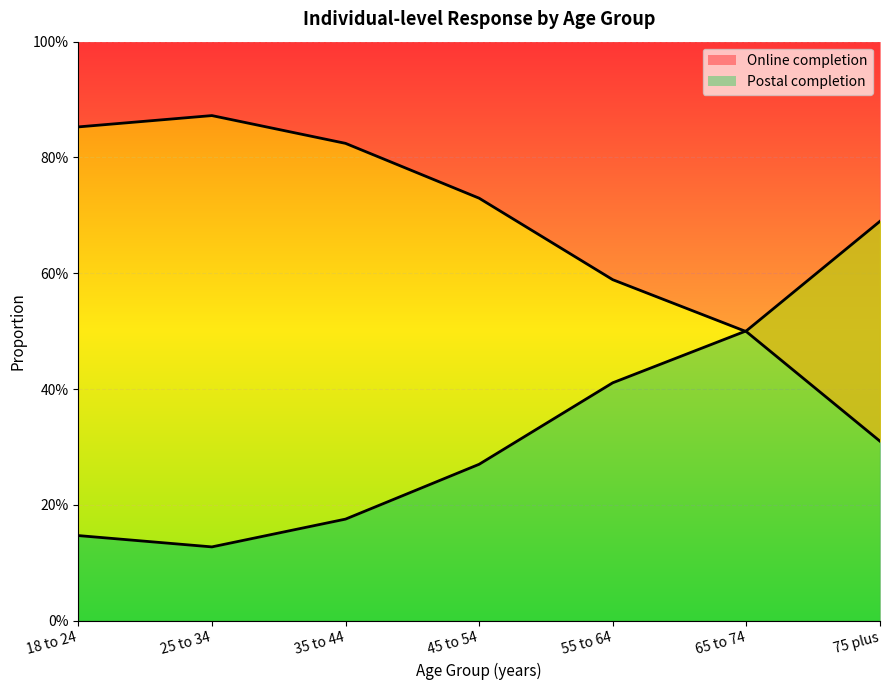

Is it true that Postal completion equals 0.6 at 55 to 64?

True